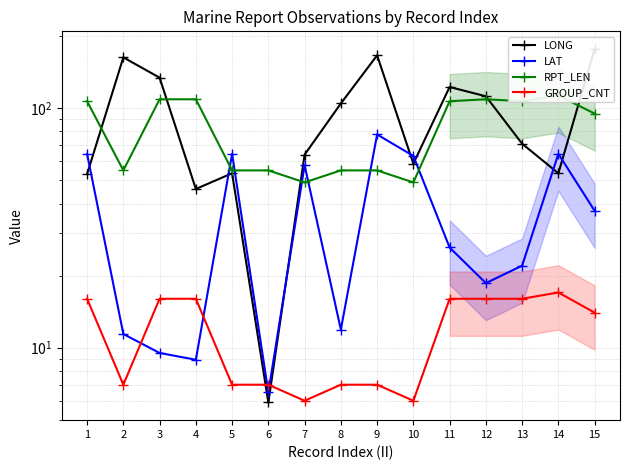

What is the average value of the GROUP_CNT series?

11.6